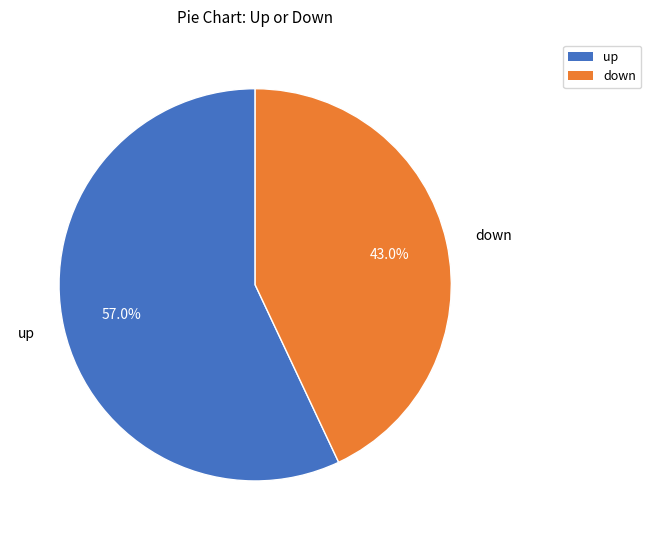

The down slice represents 34% of the pie. True or false?

False